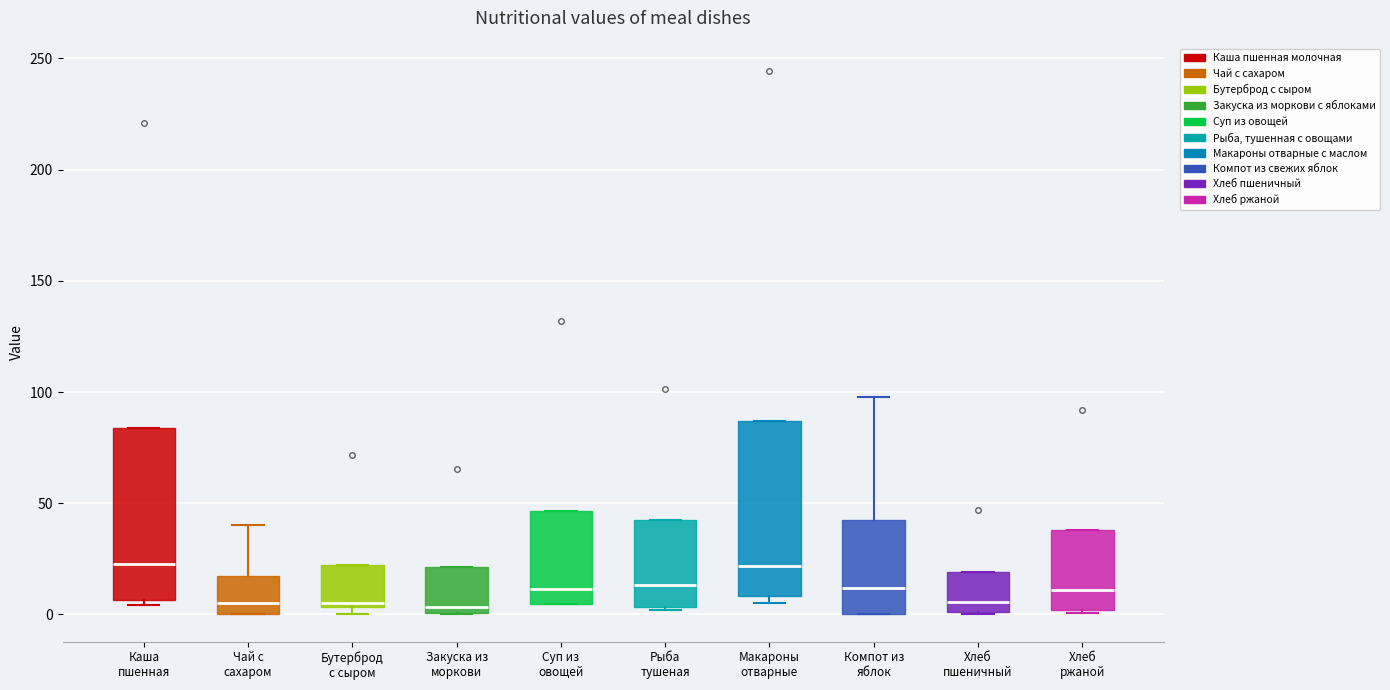

Reading left to right, transcribe this box plot: for each box, give where its median line is, the range the box spans, and where its two whiskers end, as read against the y-axis. The values are not printed on the chart, so give them approximately, as read against the axis.

Каша пшенная: median 25, box 5 to 85, whiskers 5 (just below the box's lower edge) to 85
Чай с сахаром: median 5, box 0 to 15, whiskers 0 to 40
Бутерброд с сыром: median 5 (just above the box's lower edge), box 5 to 20, whiskers 0 to 20
Закуска из моркови: median 5, box 0 to 20, whiskers 0 to 20
Суп из овощей: median 10, box 5 to 45, whiskers 5 to 45
Рыба тушеная: median 15, box 5 to 40, whiskers 0 to 40
Макароны отварные: median 20, box 10 to 85, whiskers 5 to 85
Компот из яблок: median 10, box 0 to 40, whiskers 0 to 100
Хлеб пшеничный: median 5, box 0 to 20, whiskers 0 to 20
Хлеб ржаной: median 10, box 0 to 40, whiskers 0 to 40